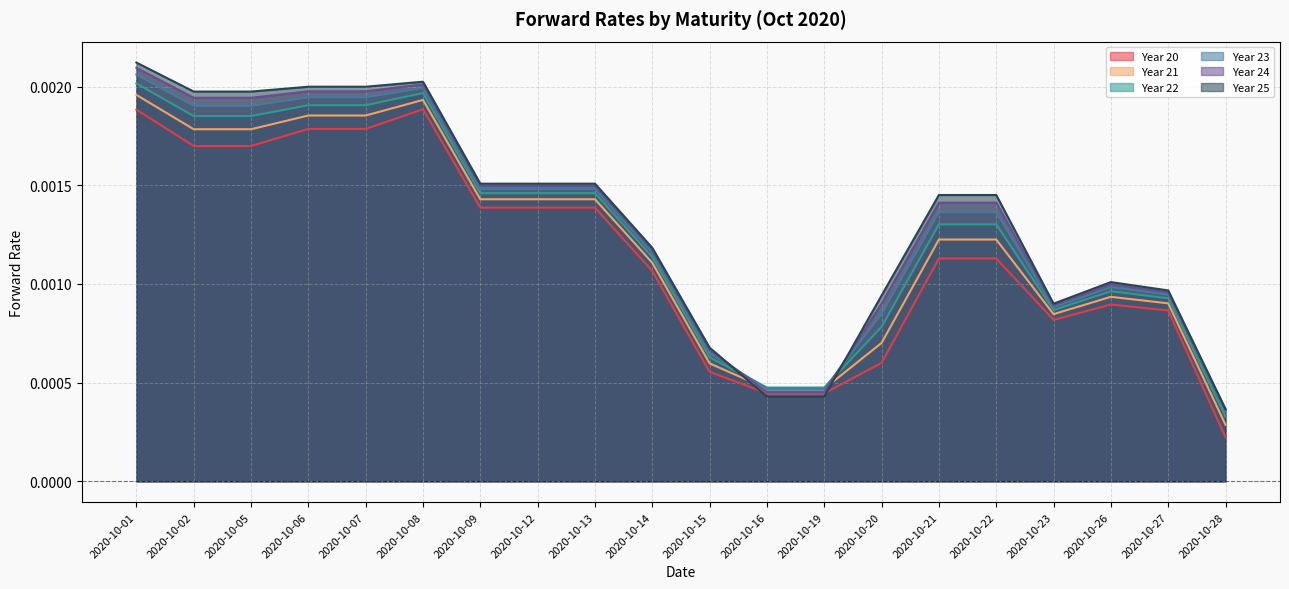

What are all the series names shown in the legend?

Year 20, Year 21, Year 22, Year 23, Year 24, Year 25